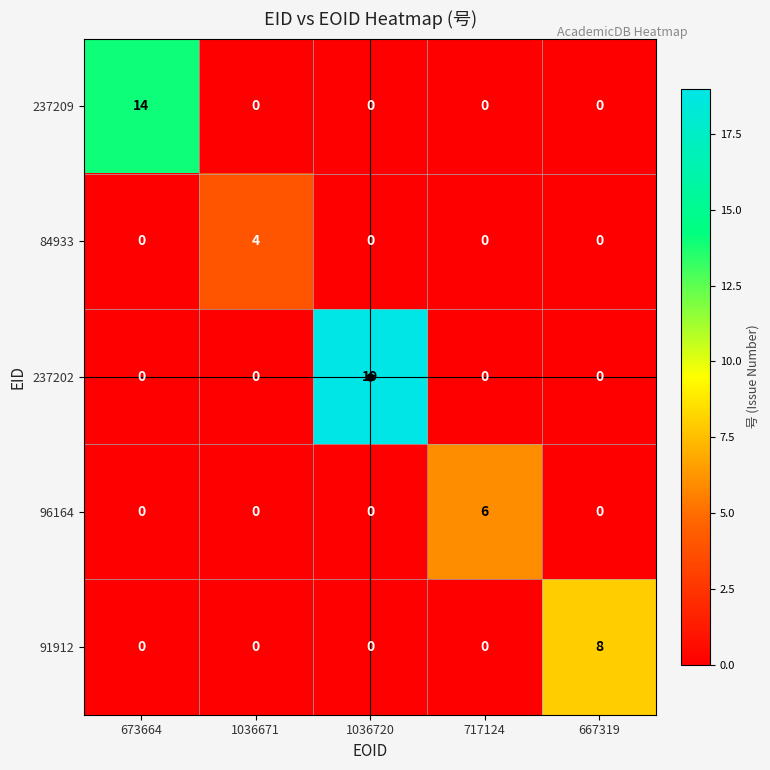

True or false: 237209 has a value of 0 at 667319.

True